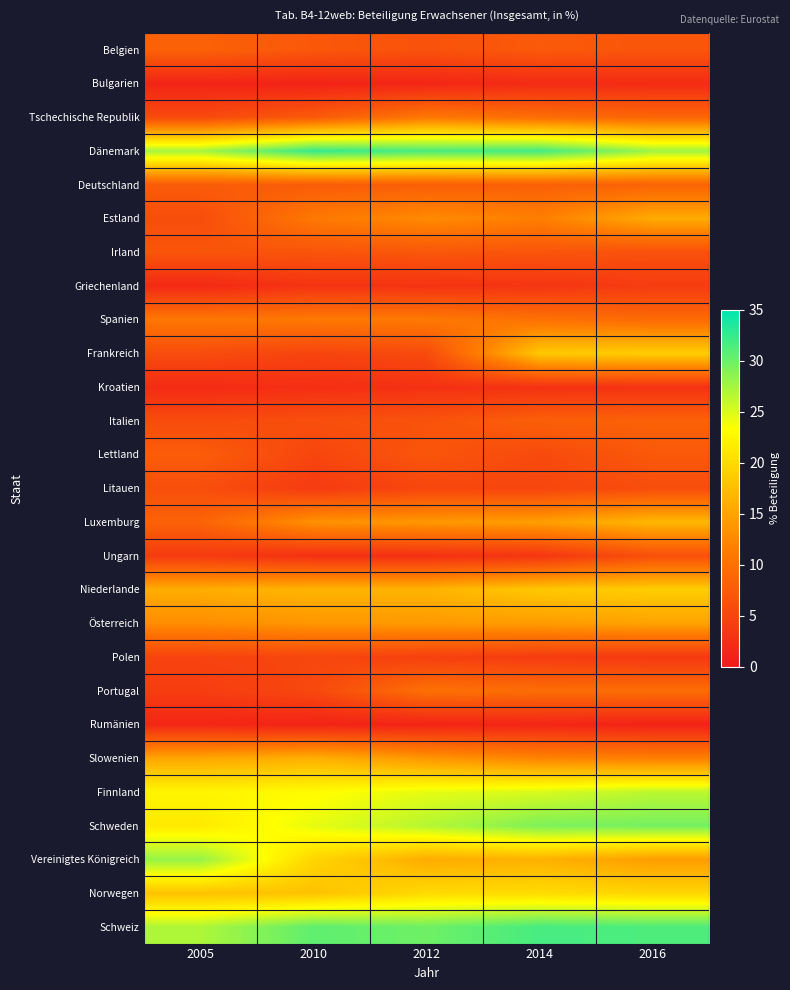

Reading left to right, transcribe all the data shown in this chart.

Belgien: 2005=8.3	2010=7.2	2012=6.6	2014=7.4	2016=7.0
Bulgarien: 2005=1.3	2010=1.2	2012=1.5	2014=2.1	2016=2.2
Tschechische Republik: 2005=5.6	2010=7.5	2012=10.8	2014=9.6	2016=8.8
Dänemark: 2005=27.4	2010=32.5	2012=31.6	2014=31.9	2016=27.7
Deutschland: 2005=7.7	2010=7.7	2012=7.9	2014=8.0	2016=8.5
Estland: 2005=6.0	2010=10.9	2012=12.7	2014=11.6	2016=15.7
Irland: 2005=6.9	2010=6.8	2012=7.1	2014=6.9	2016=6.4
Griechenland: 2005=1.9	2010=3.1	2012=3.0	2014=3.2	2016=4.0
Spanien: 2005=10.8	2010=11.0	2012=11.0	2014=10.1	2016=9.4
Frankreich: 2005=5.9	2010=5.0	2012=5.7	2014=18.4	2016=18.8
Kroatien: 2005=2.1	2010=2.5	2012=2.8	2014=2.8	2016=3.0
Italien: 2005=5.8	2010=6.2	2012=6.6	2014=8.1	2016=8.3
Lettland: 2005=7.8	2010=5.1	2012=6.9	2014=5.6	2016=7.3
Litauen: 2005=6.1	2010=3.9	2012=5.2	2014=5.1	2016=6.0
Luxemburg: 2005=8.5	2010=13.4	2012=13.9	2014=14.5	2016=16.8
Ungarn: 2005=3.9	2010=2.7	2012=2.7	2014=3.3	2016=6.3
Niederlande: 2005=15.9	2010=16.6	2012=16.5	2014=18.3	2016=18.8
Österreich: 2005=12.9	2010=13.8	2012=14.1	2014=14.3	2016=14.9
Polen: 2005=4.9	2010=5.2	2012=4.5	2014=4.0	2016=3.7
Portugal: 2005=4.1	2010=5.4	2012=10.0	2014=9.6	2016=9.6
Rumänien: 2005=1.6	2010=1.2	2012=1.3	2014=1.5	2016=1.2
Slowenien: 2005=15.3	2010=16.2	2012=13.8	2014=12.1	2016=11.6
Finnland: 2005=22.5	2010=23.0	2012=24.5	2014=25.1	2016=26.4
Schweden: 2005=21.4	2010=24.4	2012=26.7	2014=29.2	2016=29.6
Vereinigtes Königreich: 2005=28.1	2010=19.5	2012=15.8	2014=16.3	2016=14.4
Norwegen: 2005=17.8	2010=17.8	2012=20.0	2014=20.1	2016=19.6
Schweiz: 2005=27.0	2010=30.6	2012=29.9	2014=31.7	2016=31.4